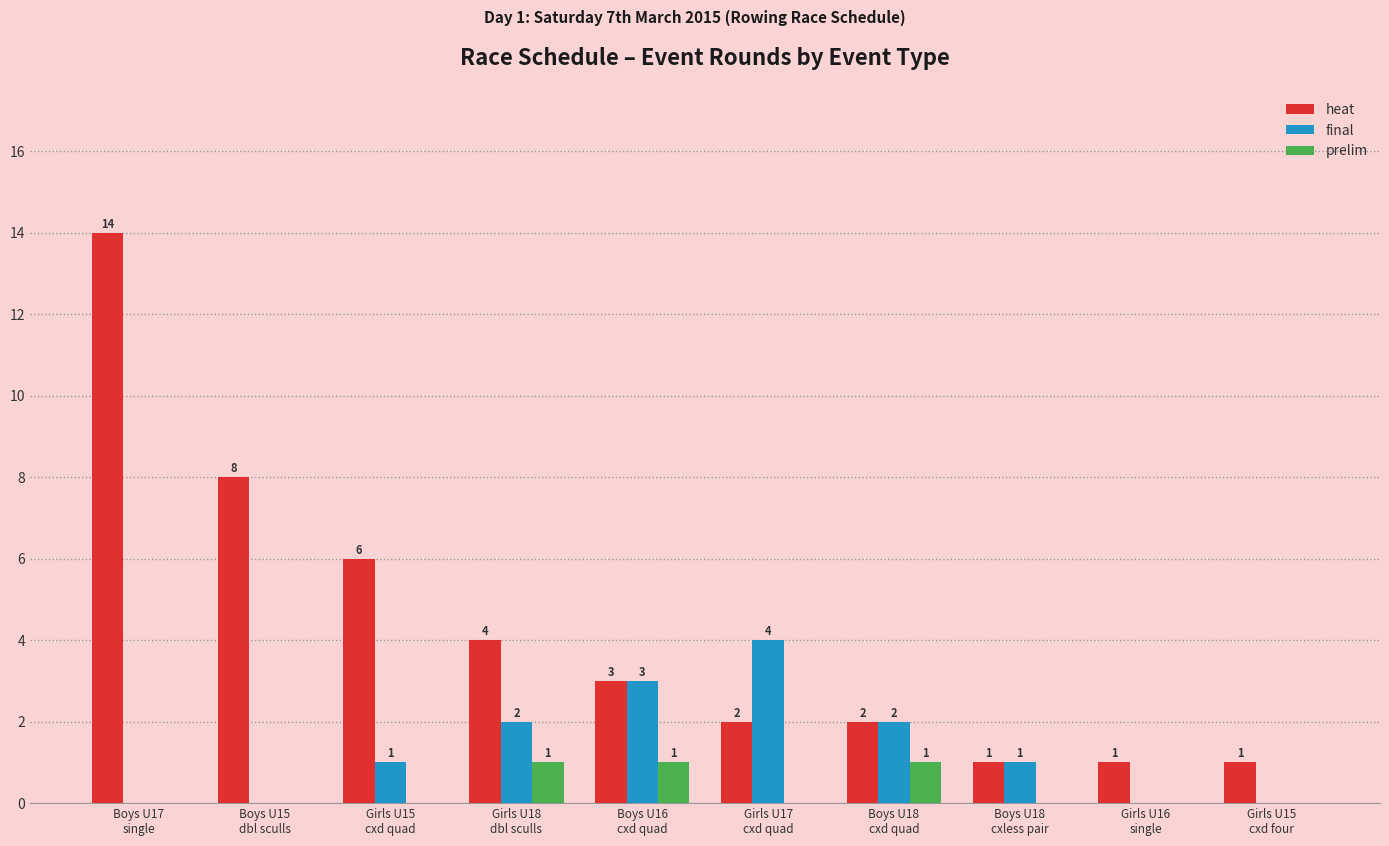

How many prelim values are between 0 and 1?

10